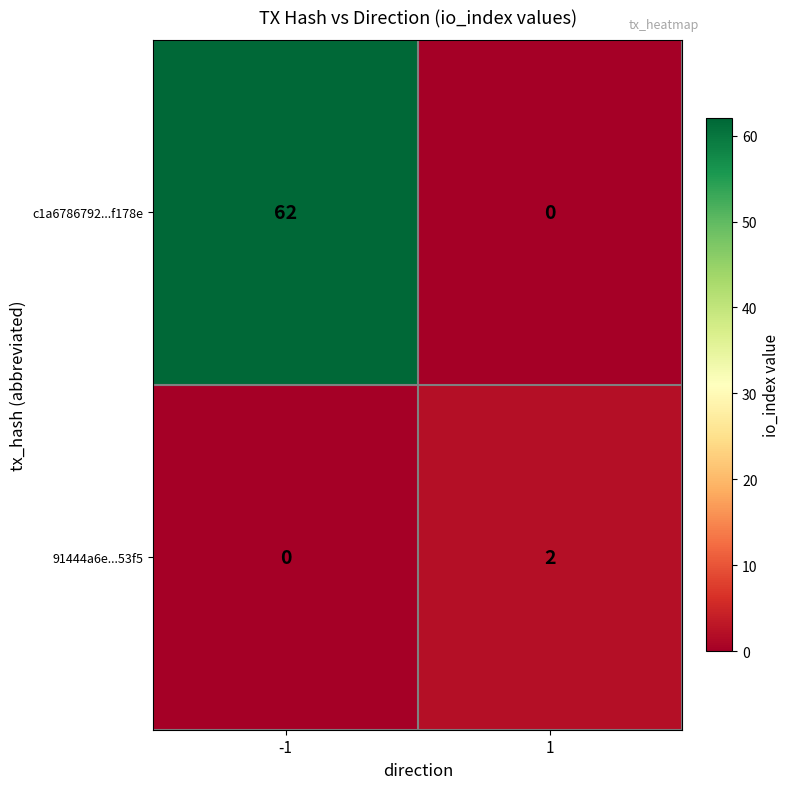

Reading left to right, extract all data points from this chart.

c1a6786792...f178e: 62	0
91444a6e...53f5: 0	2